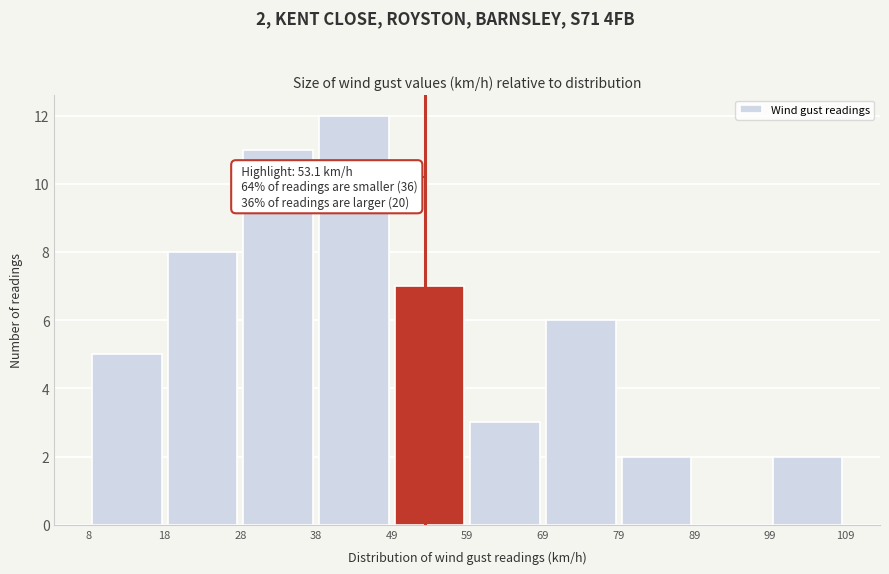

Which range on the x-axis has the tallest bar?

38 to 49